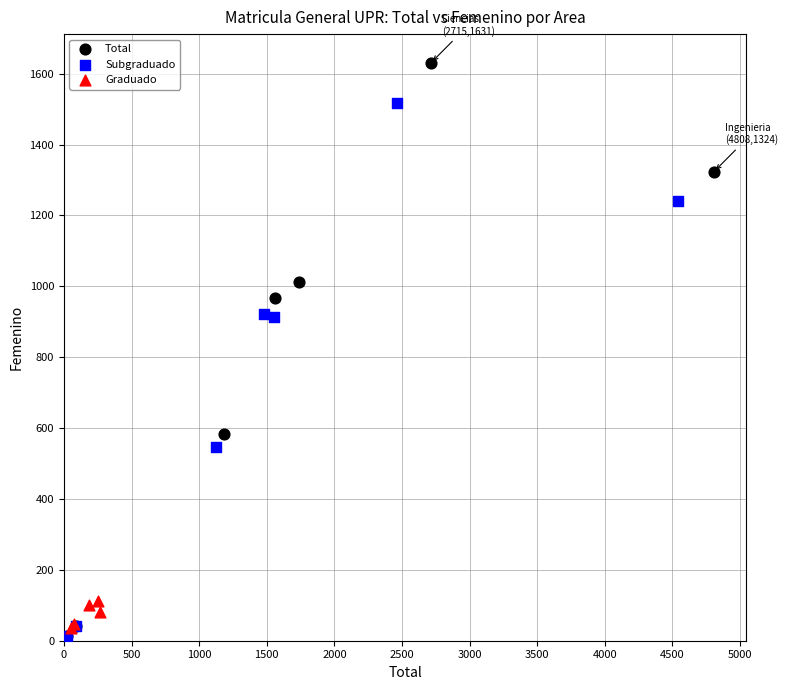

Which series has the largest Y range (max minus min)?

Total